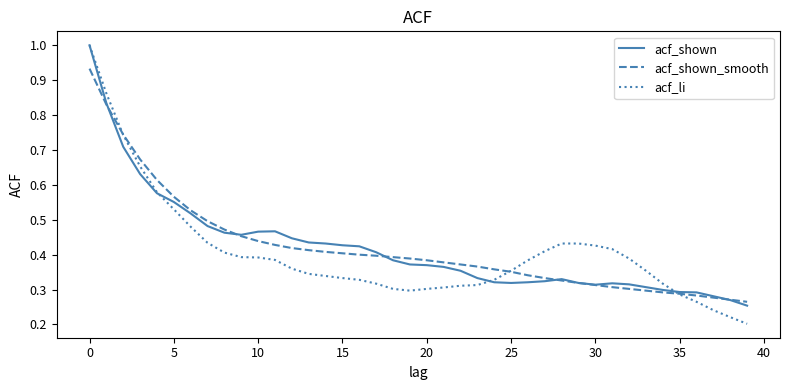

What is the maximum value shown in the chart?

1.0